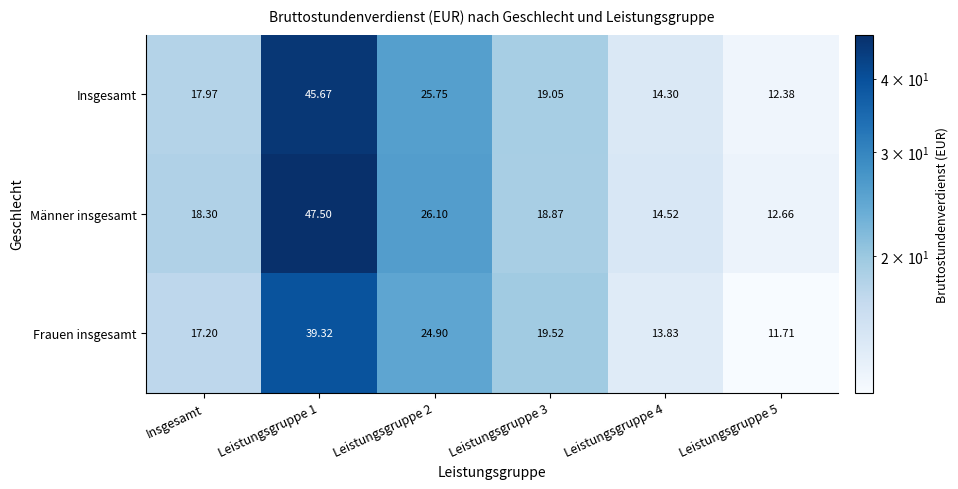

At Leistungsgruppe 3, list the series in order from largest to smallest.

Frauen insgesamt, Insgesamt, Männer insgesamt